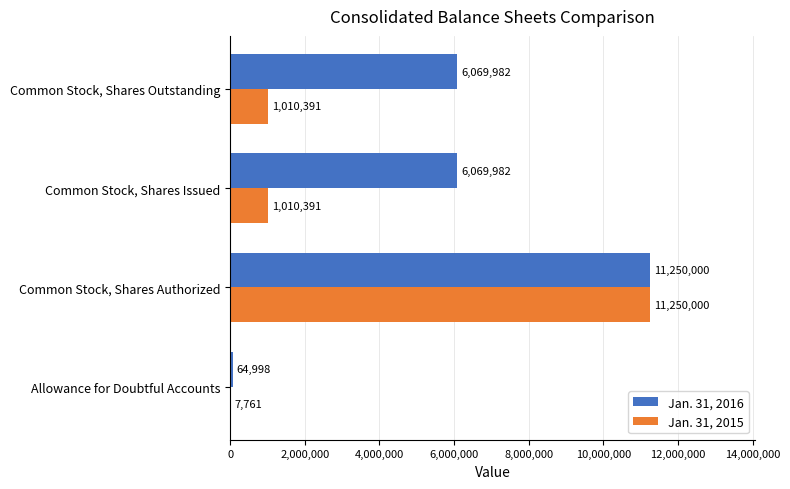

At which label does Jan. 31, 2016 reach its peak?

Common Stock, Shares Authorized